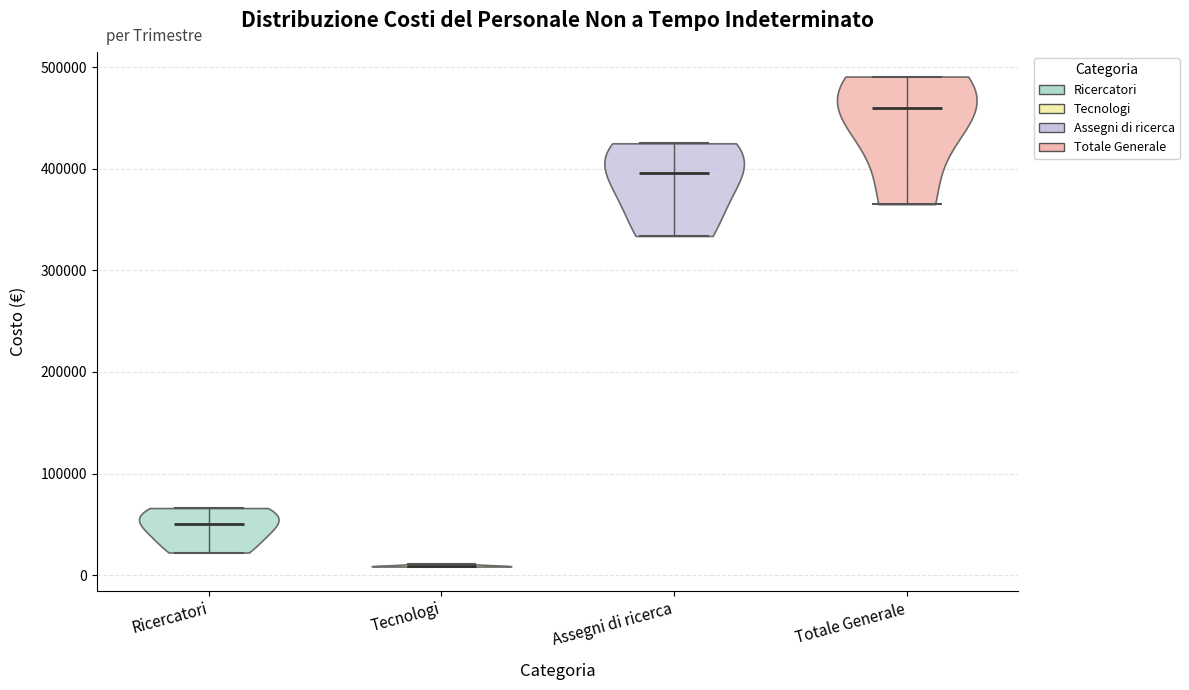

What is the highest point the violin for Totale Generale reaches on the y-axis? The values are not printed on the chart, so give them approximately, as read against the axis.

490000